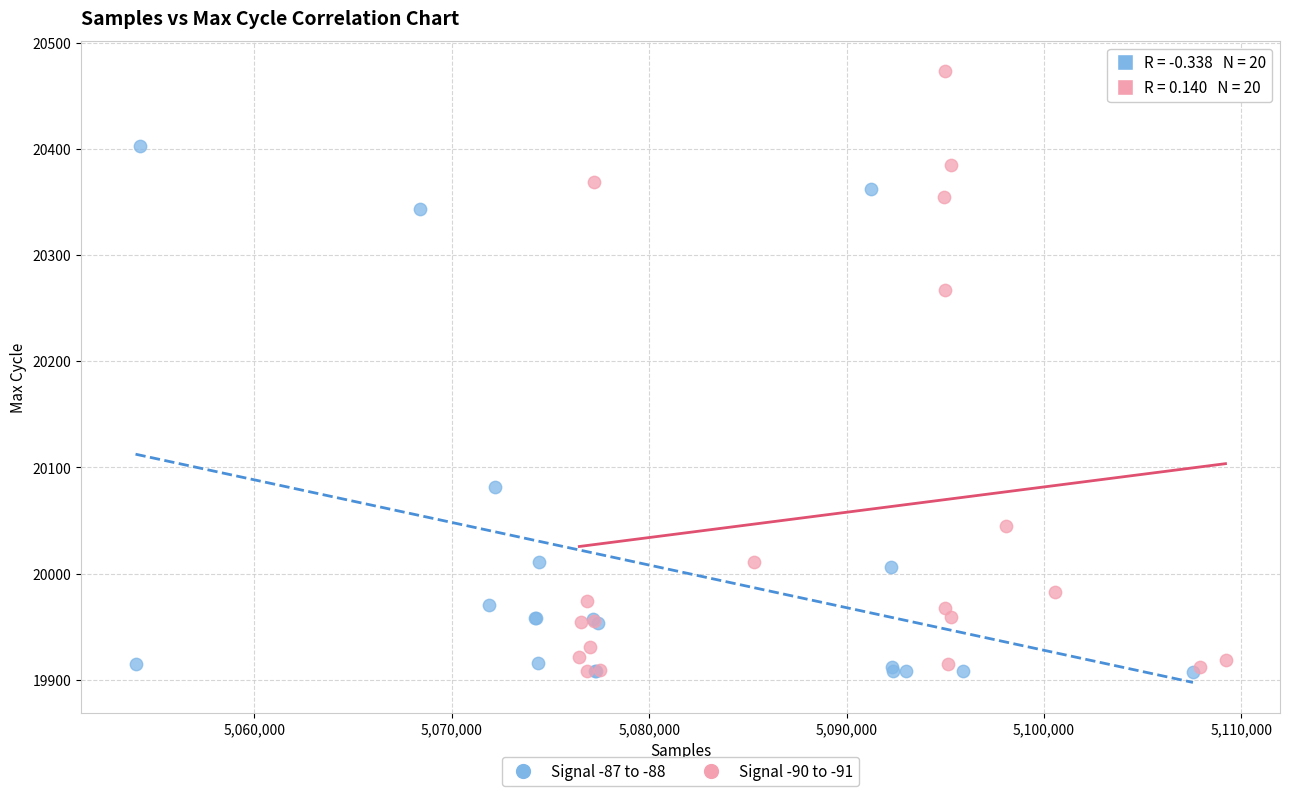

Which series reaches the maximum Y coordinate?

Signal -90 to -91